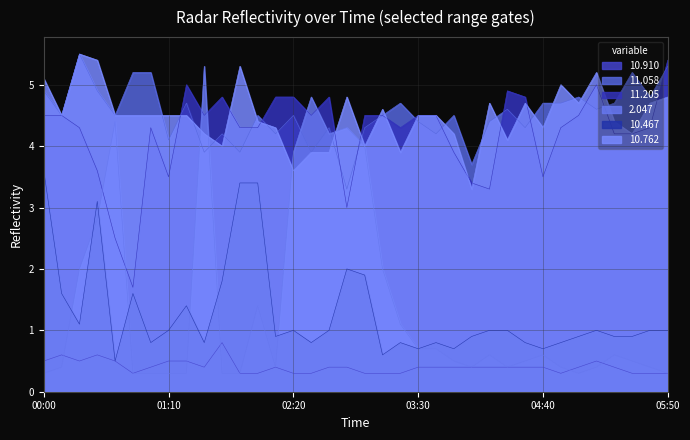

Which category has the highest value in the 10.910 series?

2003/06/16 01:40